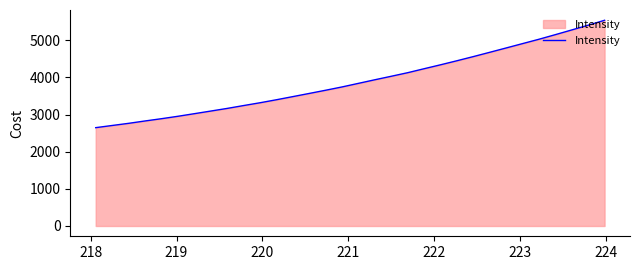

True or false: there are more than 1 points higher than both neighbors.

False